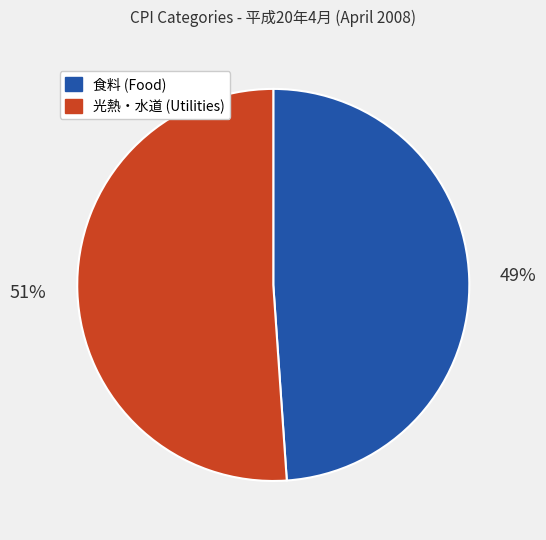

Is there a majority slice in this chart?

Yes